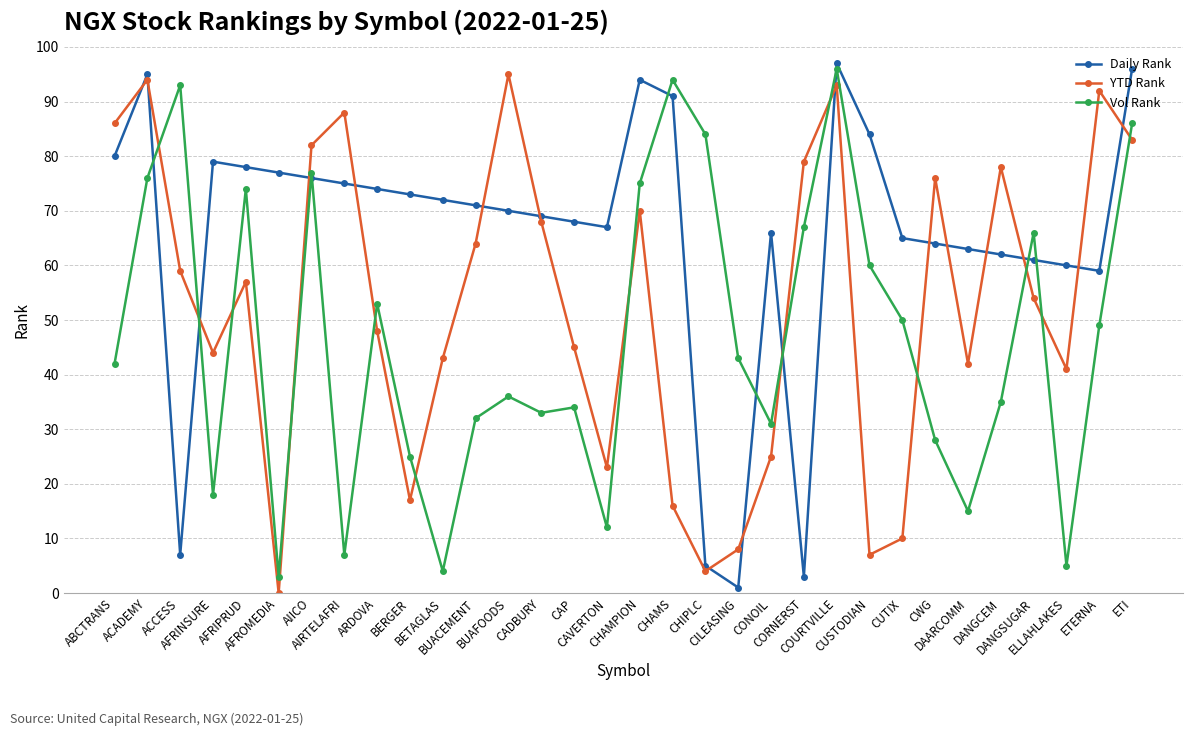

Does the chart have visible grid lines?

Yes